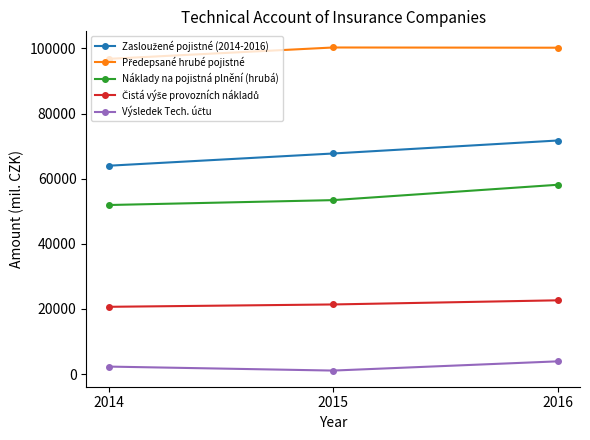

At how many categories does at least one series exceed 51079?

3